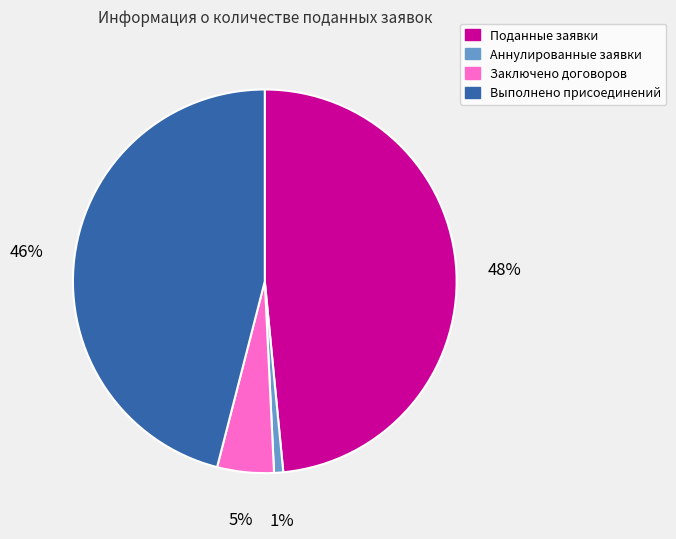

Do Поданные заявки and Выполнено присоединений together represent more than half of the pie?

Yes